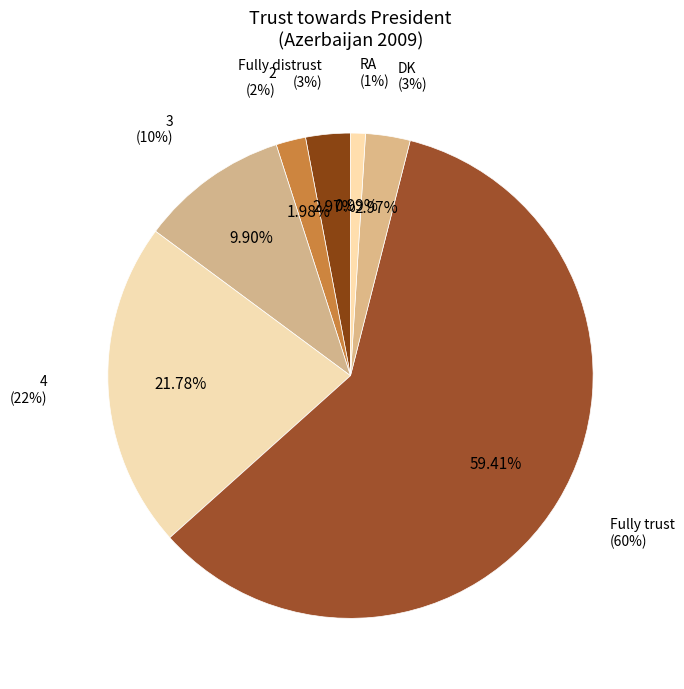

Between 2 and Fully trust, which is larger?

Fully trust